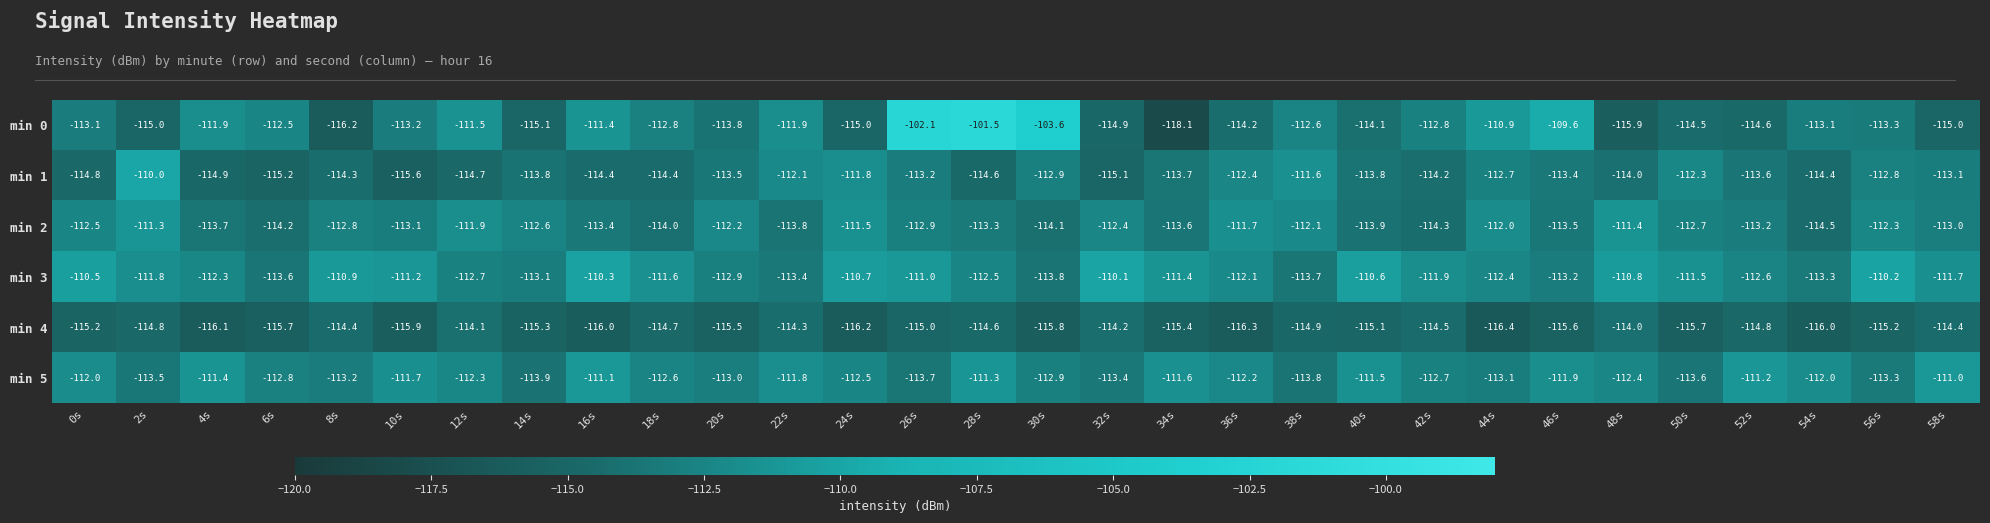

Which series has the largest total across all categories?

min 3